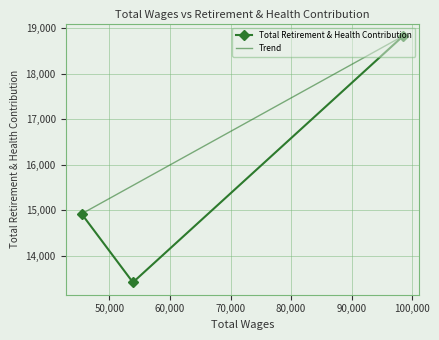

Between 98554.0 and 45391.0, which is larger?

98554.0